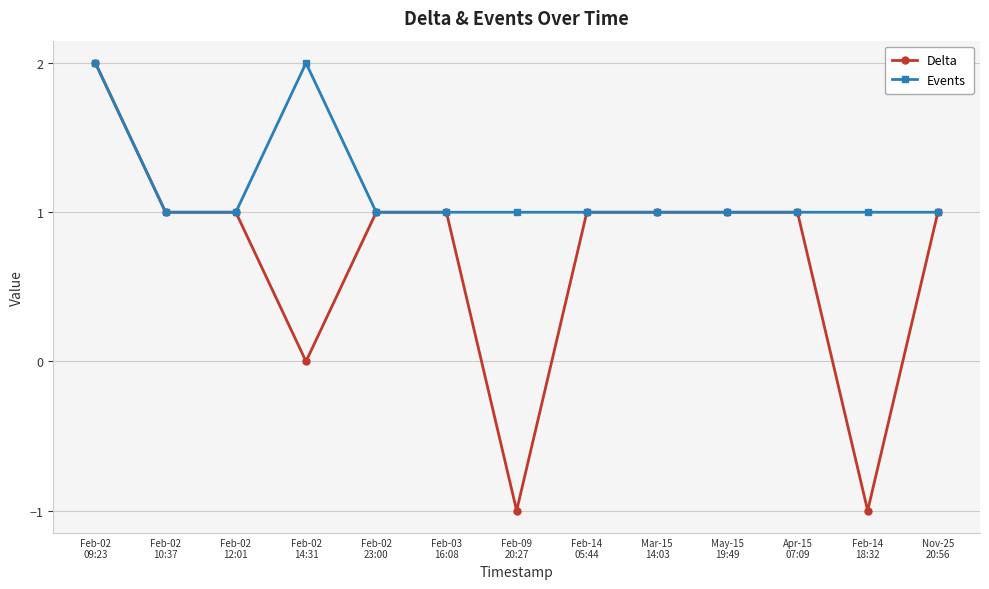

Which series has the largest total across all categories?

Events